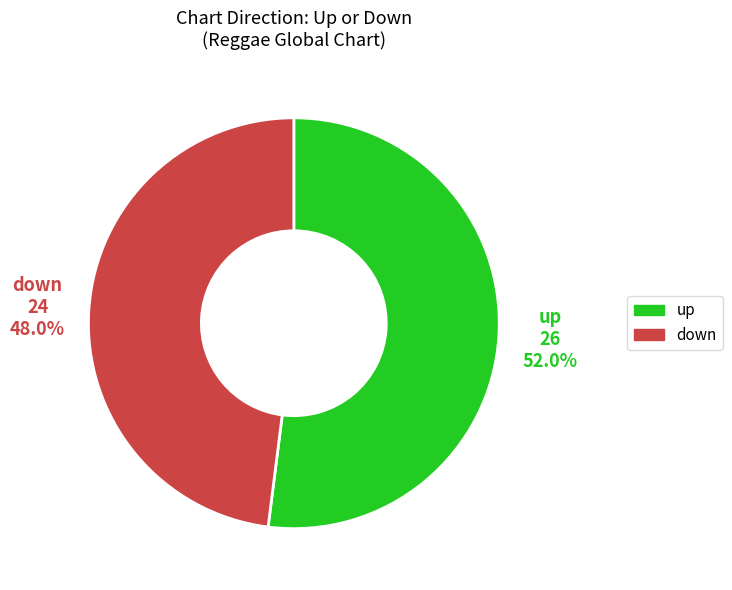

To the nearest percent, what percentage of the pie is up?

52%